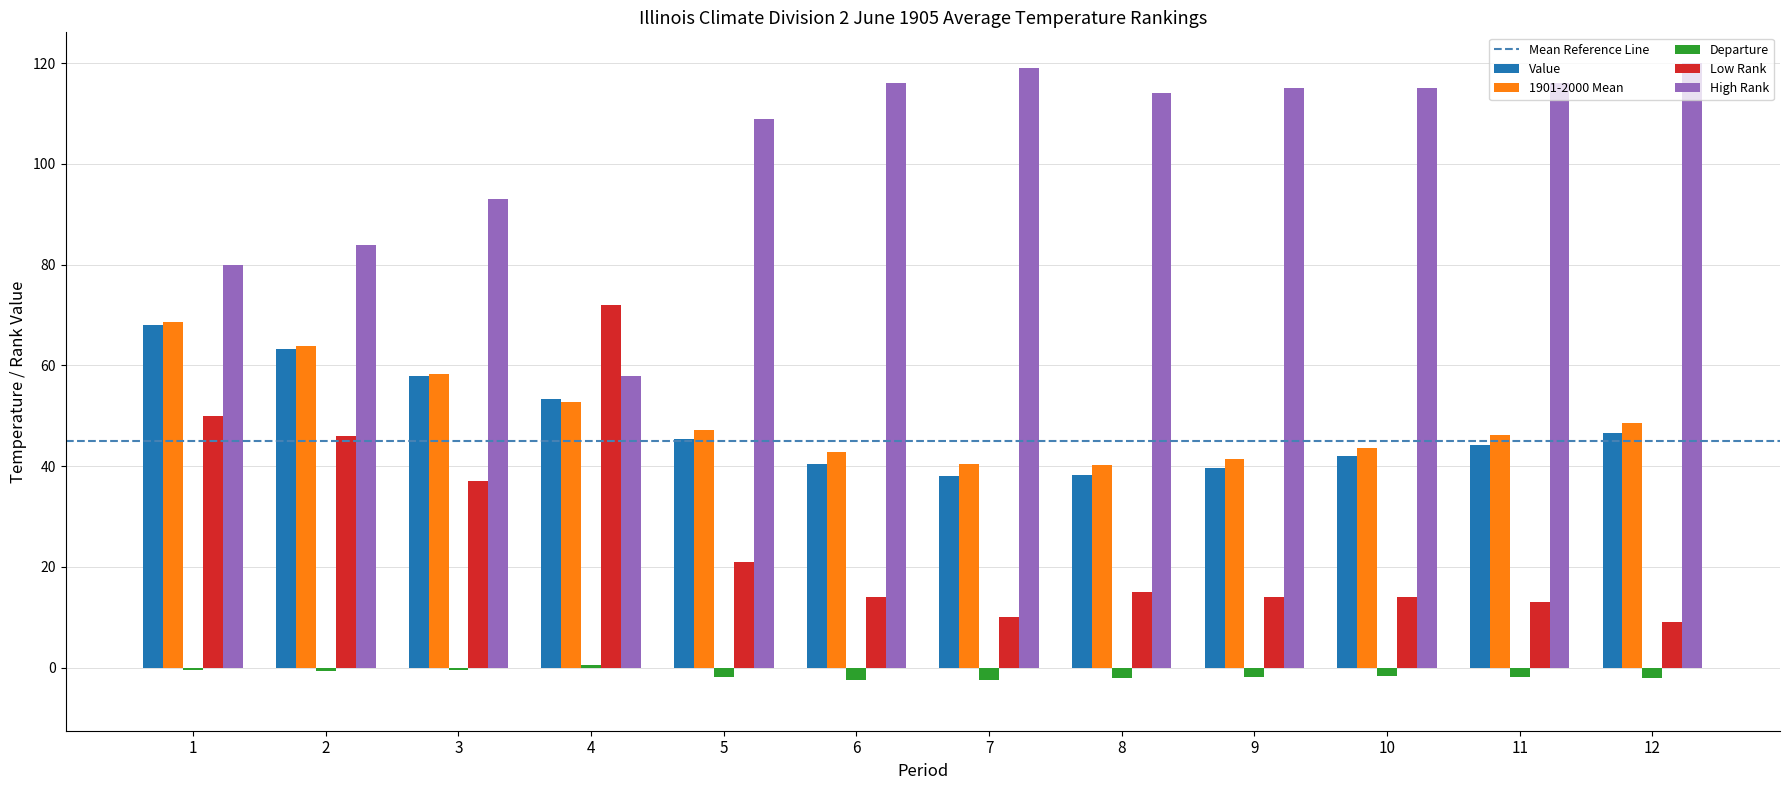

At which label does Low Rank reach its peak?

4